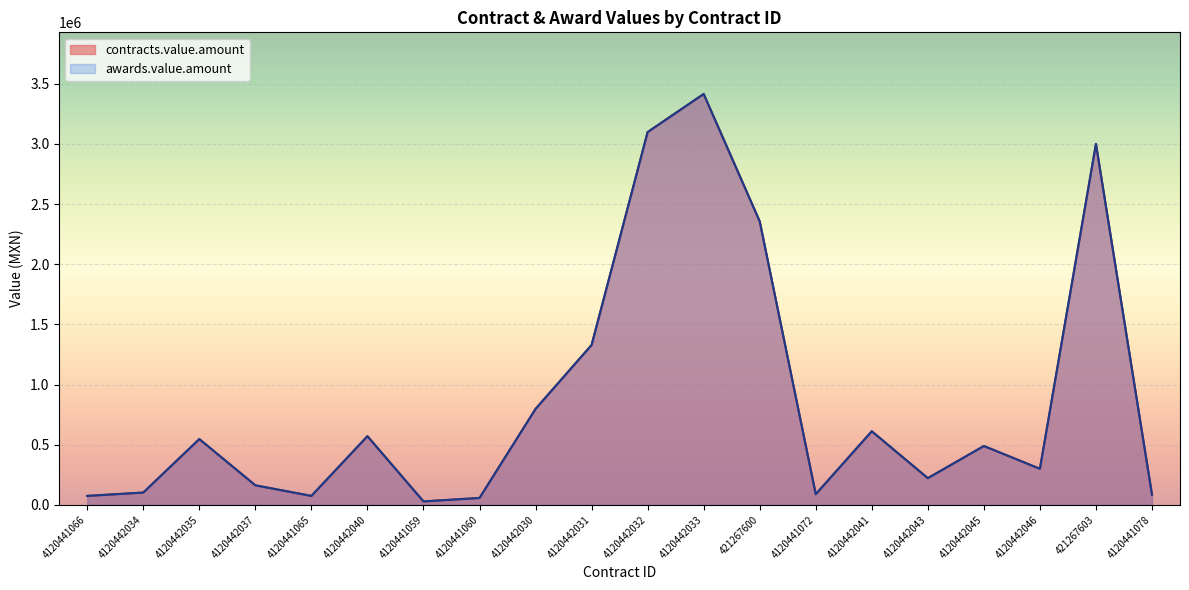

At which label does contracts.value.amount first exceed 489030?

4120442035